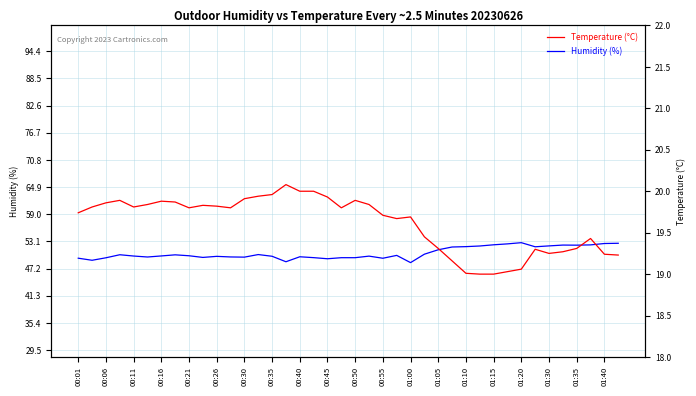

True or false: Humidity (%) and Temperature (°C) intersect in this chart.

False